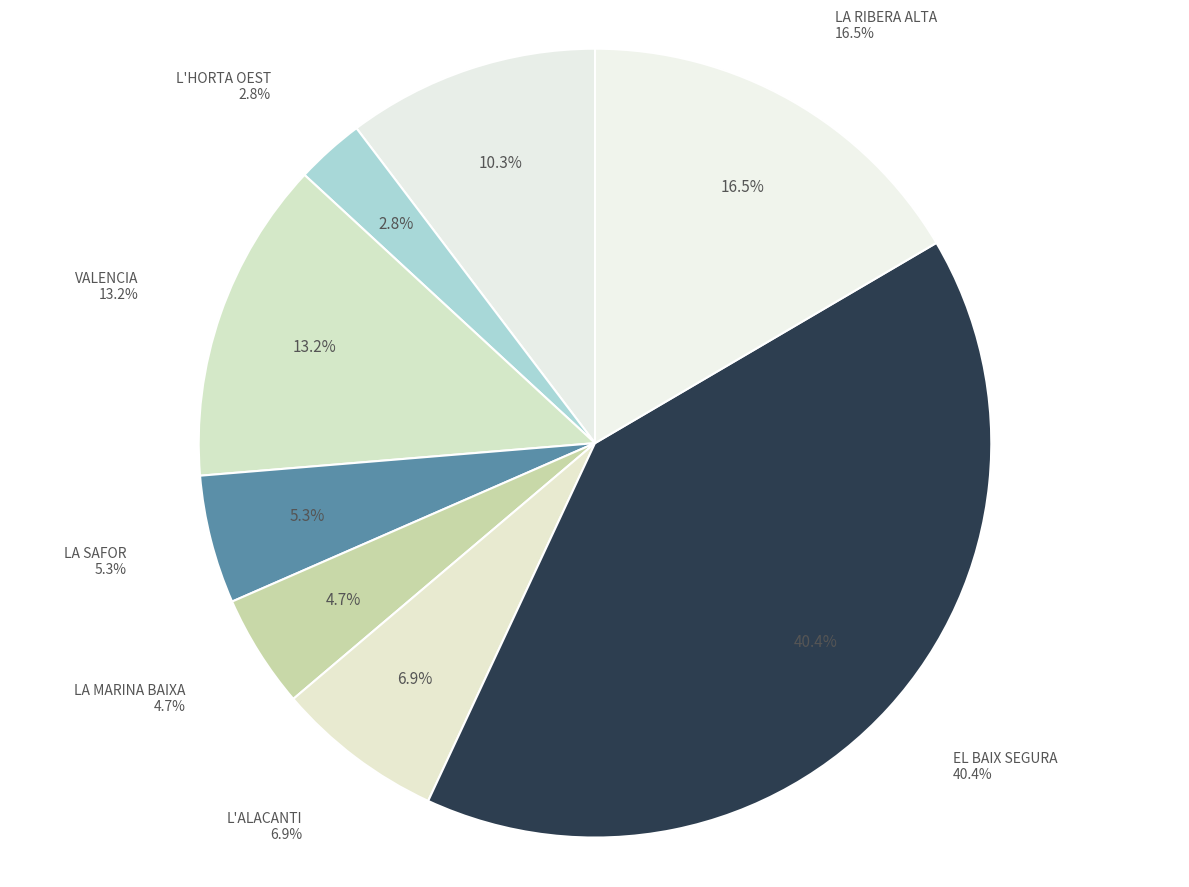

Between 05 - LA PLANA ALTA and 34 - EL BAIX SEGURA/LA VEGA BAJA, which is larger?

34 - EL BAIX SEGURA/LA VEGA BAJA